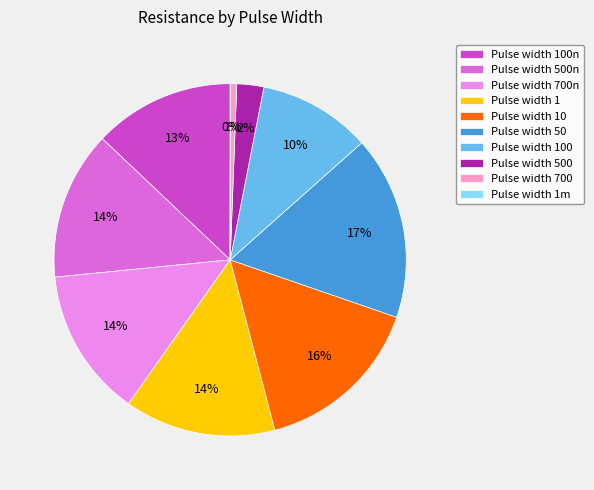

Which has a higher value, Pulse width 100n or Pulse width 100?

Pulse width 100n